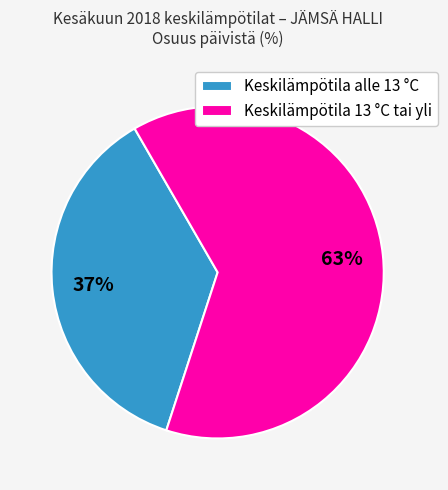

How many segments does this pie chart have?

2